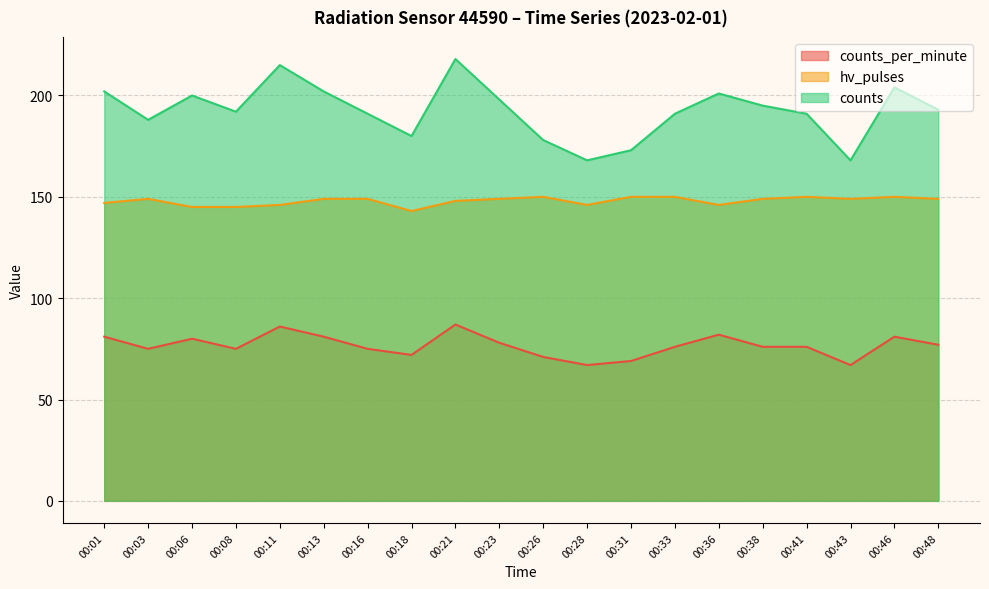

Reading left to right, what are all the values shown in this chart?

counts_per_minute: 81	75	80	75	86	81	75	72	87	78	71	67	69	76	82	76	76	67	81	77
hv_pulses: 147	149	145	145	146	149	149	143	148	149	150	146	150	150	146	149	150	149	150	149
counts: 202	188	200	192	215	202	191	180	218	198	178	168	173	191	201	195	191	168	204	193